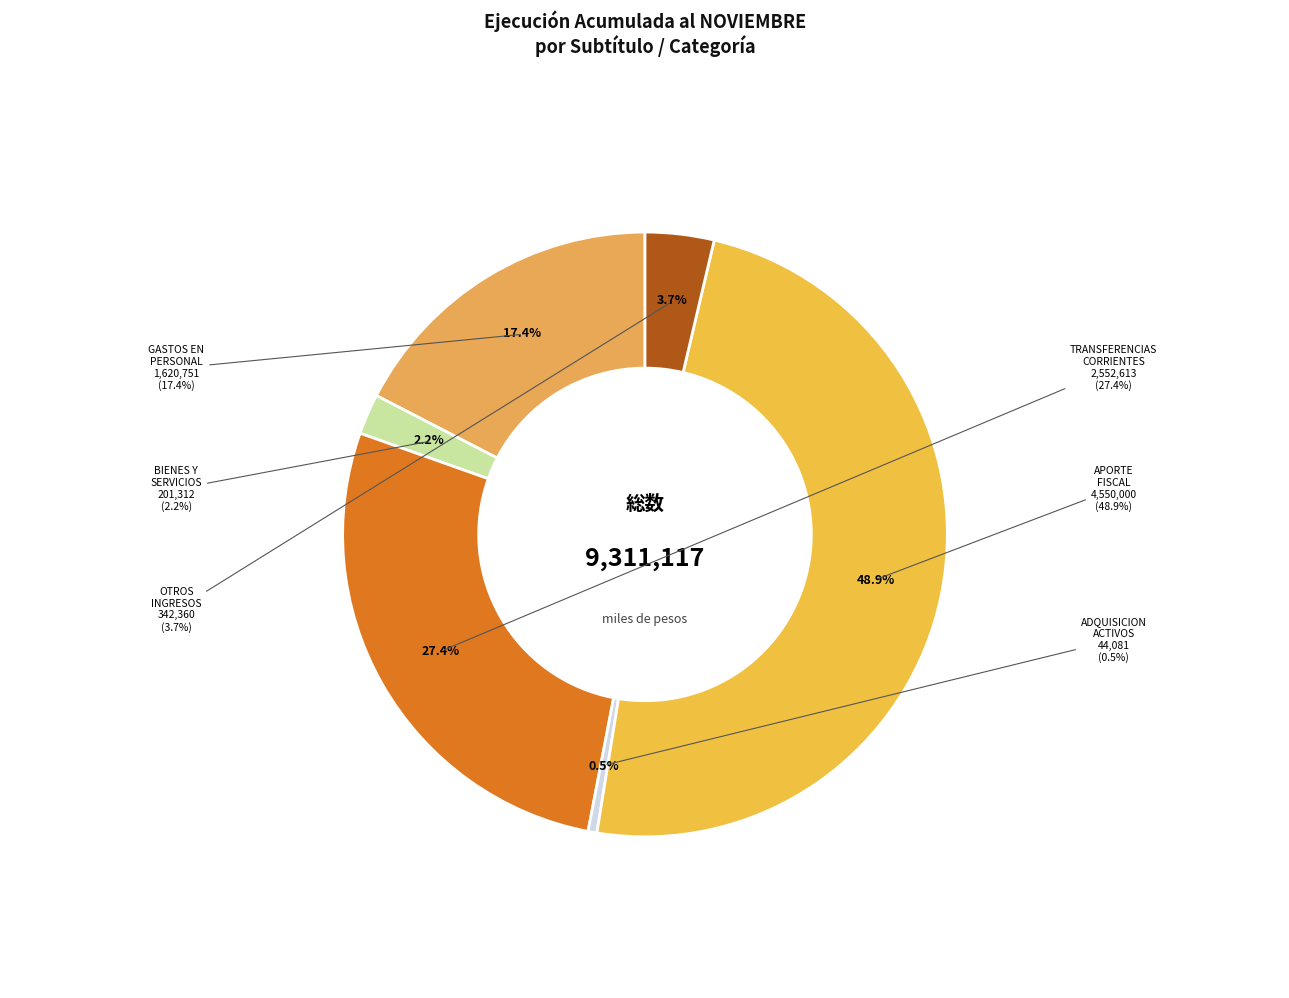

Does OTROS INGRESOS CORRIENTES account for over 50% of the chart?

No